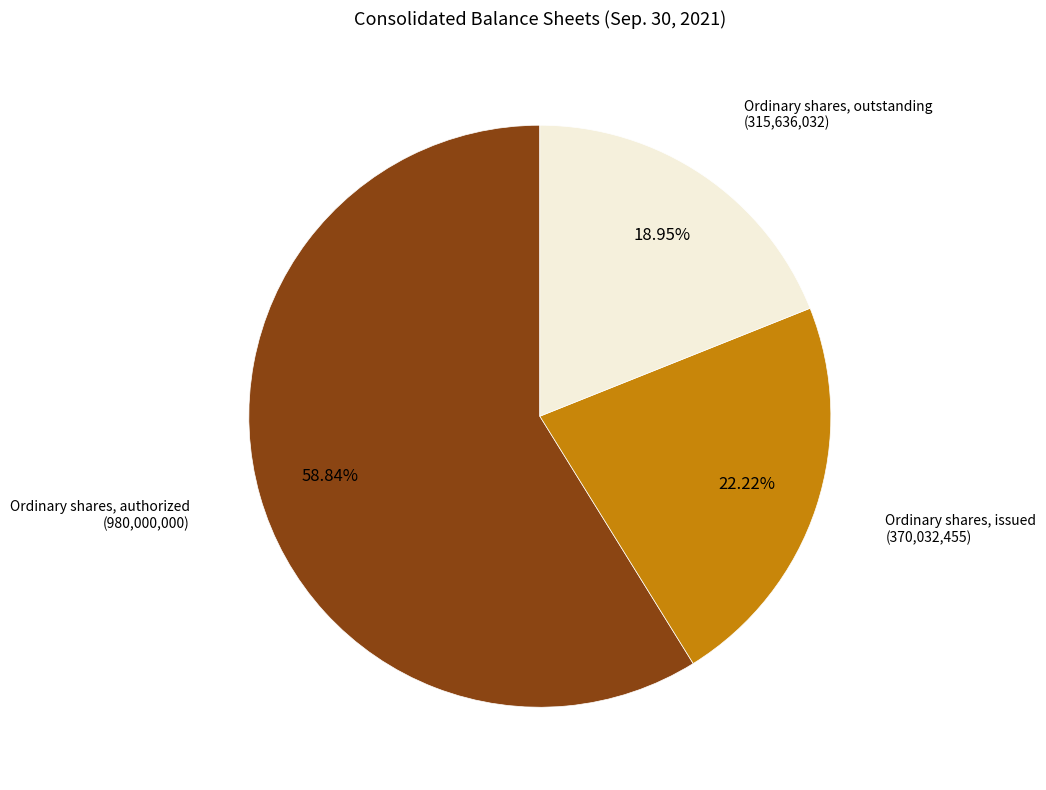

The Ordinary shares, issued slice represents 22% of the pie. True or false?

True